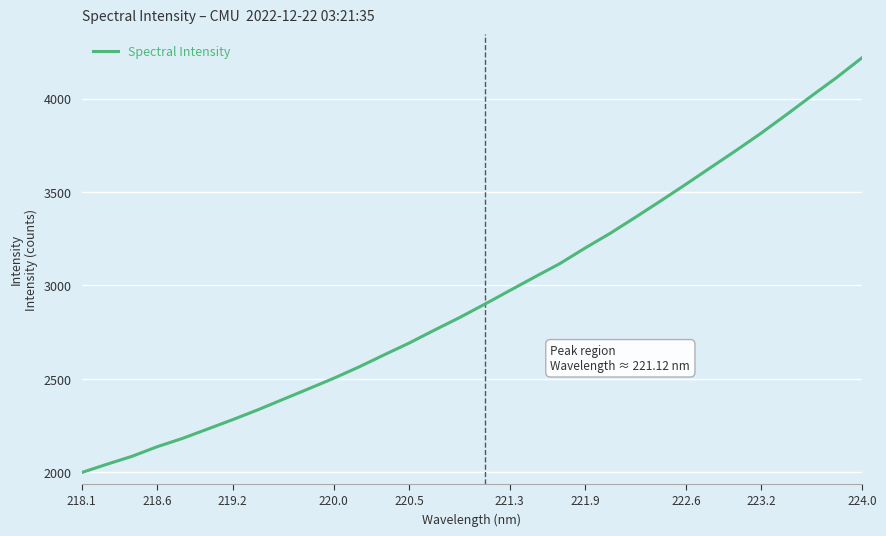

What is the difference between the maximum and minimum values?

2219.6